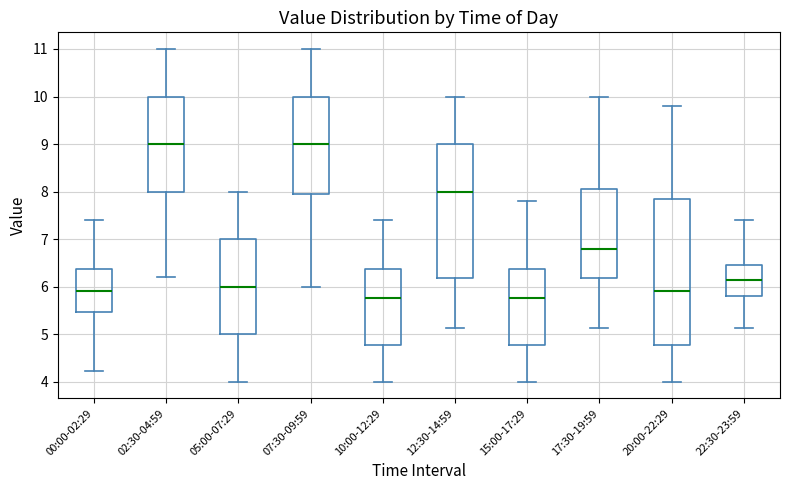

Reading left to right, read every box against the y-axis: the position of its median line, the range the box covers, and the ends of its whiskers. The values are not printed on the chart, so give them approximately, as read against the axis.

00:00-02:29: median 5.9, box 5.5 to 6.4, whiskers 4.2 to 7.4
02:30-04:59: median 9.0, box 8.0 to 10.0, whiskers 6.2 to 11.0
05:00-07:29: median 6.0, box 5.0 to 7.0, whiskers 4.0 to 8.0
07:30-09:59: median 9.0, box 8.0 to 10.0, whiskers 6.0 to 11.0
10:00-12:29: median 5.8, box 4.8 to 6.4, whiskers 4.0 to 7.4
12:30-14:59: median 8.0, box 6.2 to 9.0, whiskers 5.1 to 10.0
15:00-17:29: median 5.8, box 4.8 to 6.4, whiskers 4.0 to 7.8
17:30-19:59: median 6.8, box 6.2 to 8.1, whiskers 5.1 to 10.0
20:00-22:29: median 5.9, box 4.8 to 7.9, whiskers 4.0 to 9.8
22:30-23:59: median 6.2, box 5.8 to 6.5, whiskers 5.1 to 7.4